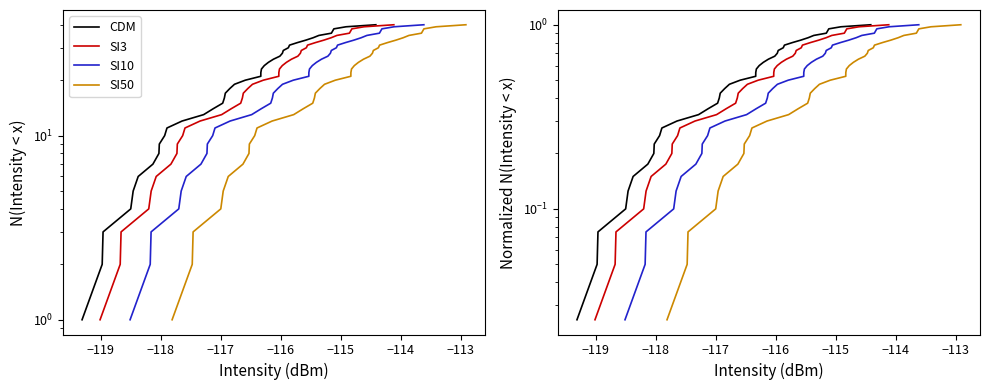

Which series has the widest spread of values?

CDM